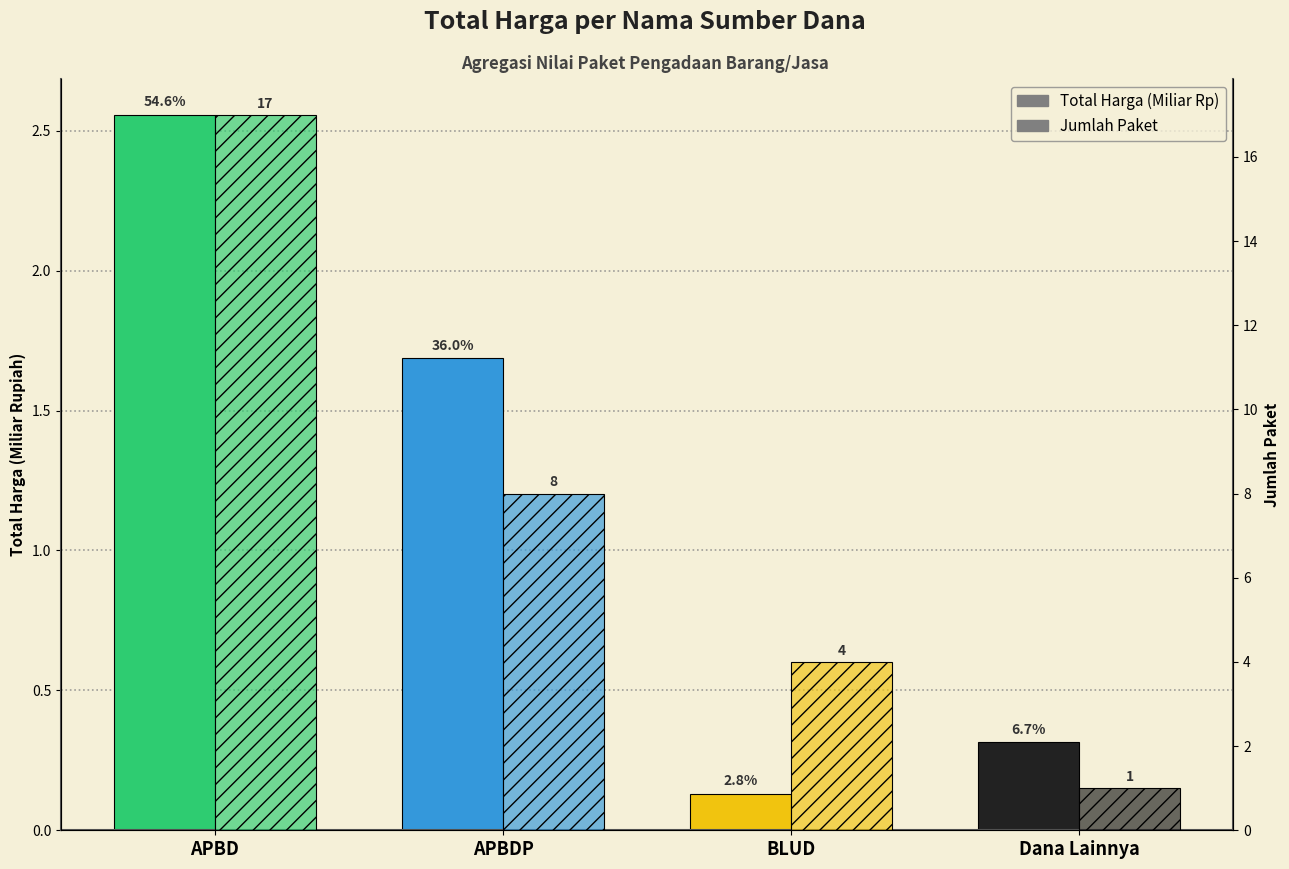

What are all the series names shown in the legend?

Total Harga (Miliar Rp), Jumlah Paket